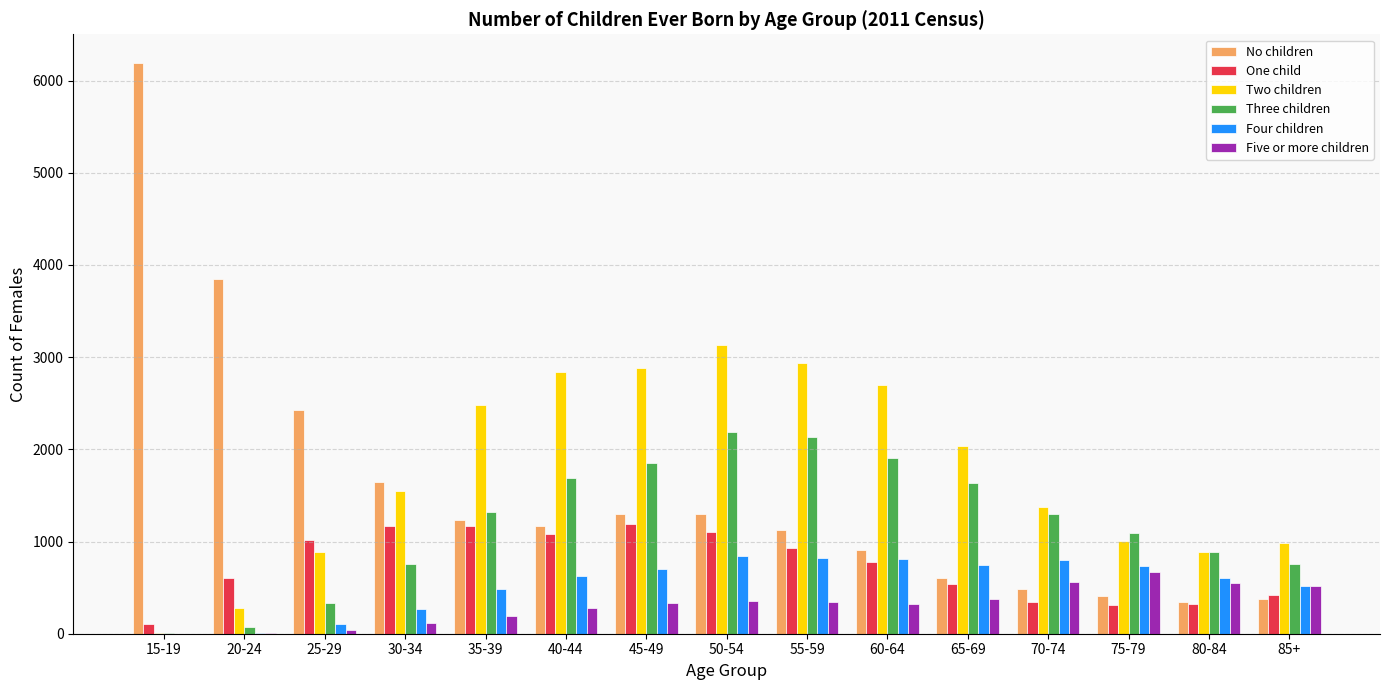

What are all the series names shown in the legend?

No children, One child, Two children, Three children, Four children, Five or more children